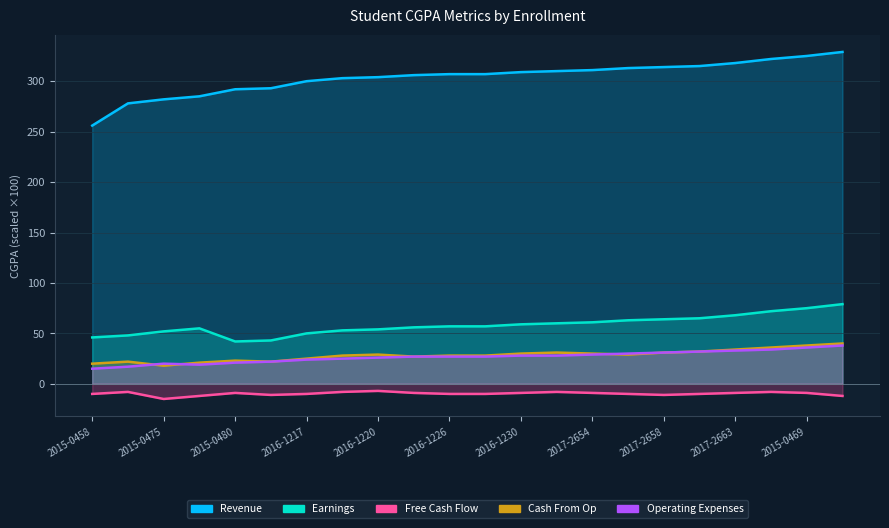

How many interior local valleys does the Cash From Op series have?

4